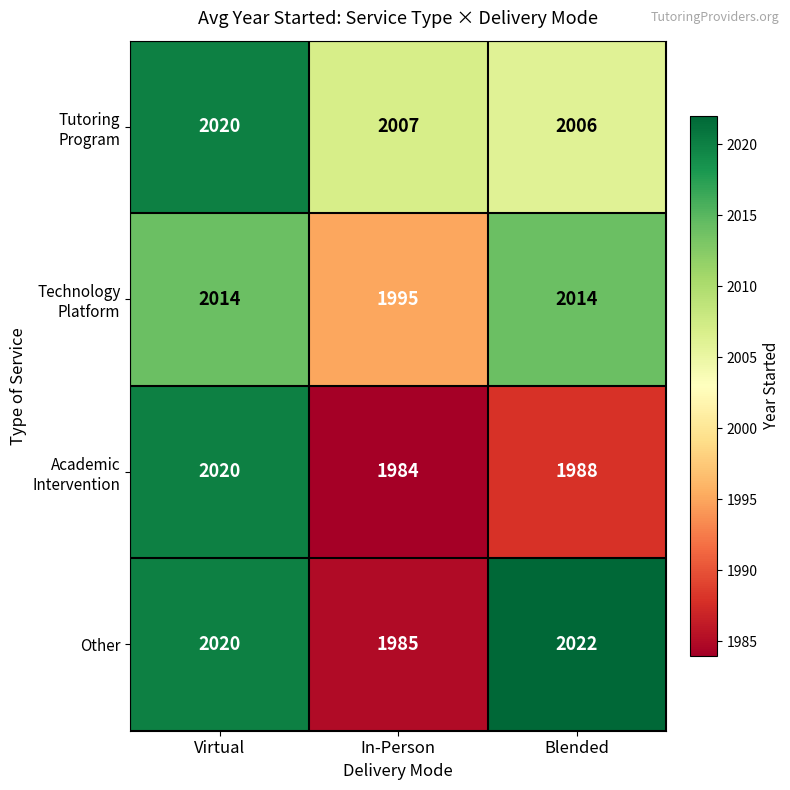

Between In-Person and Blended, which series saw the biggest shift?

Other